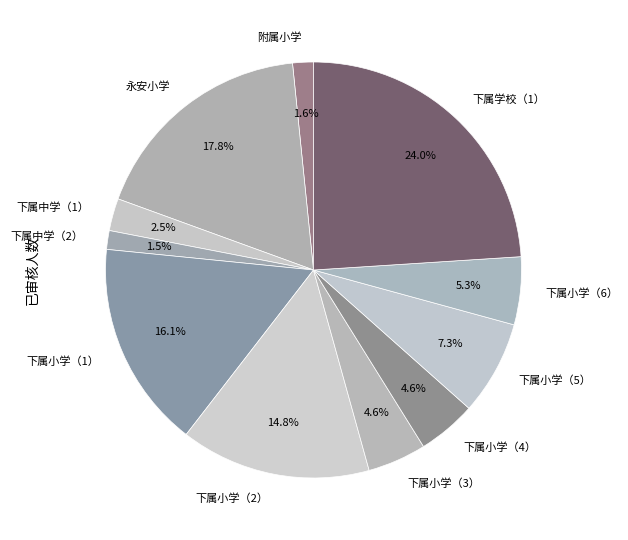

Does 下属小学（2） represent more than half of the total?

No